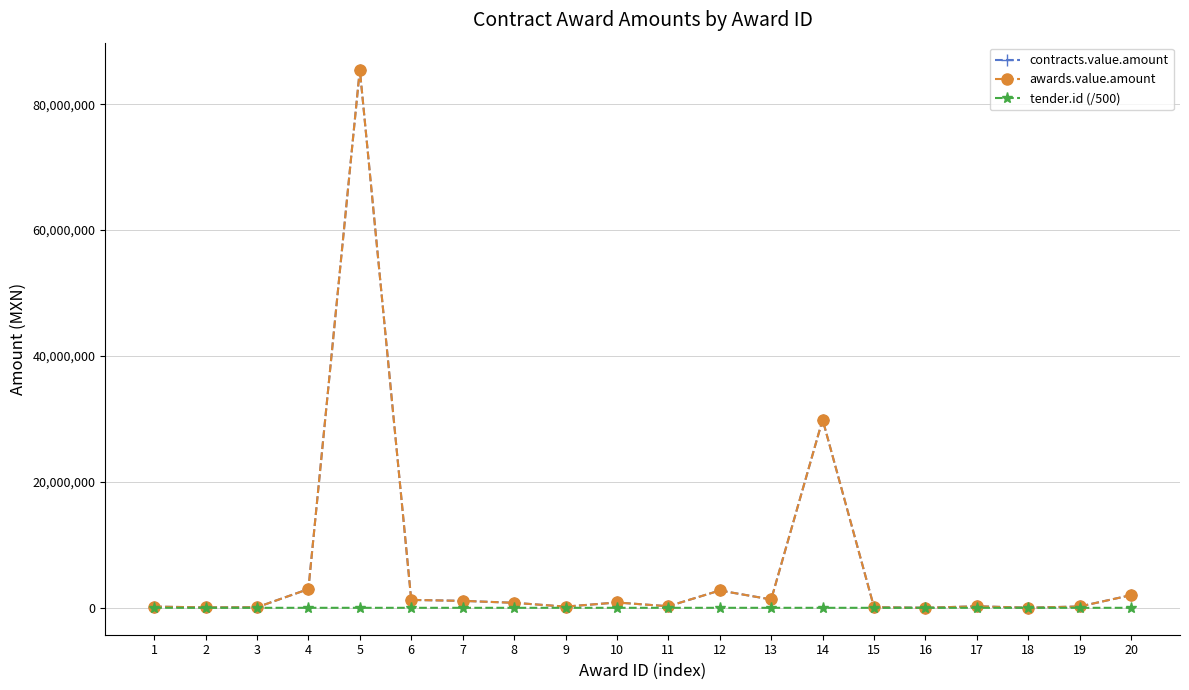

At how many categories does at least one series exceed 82935482?

1